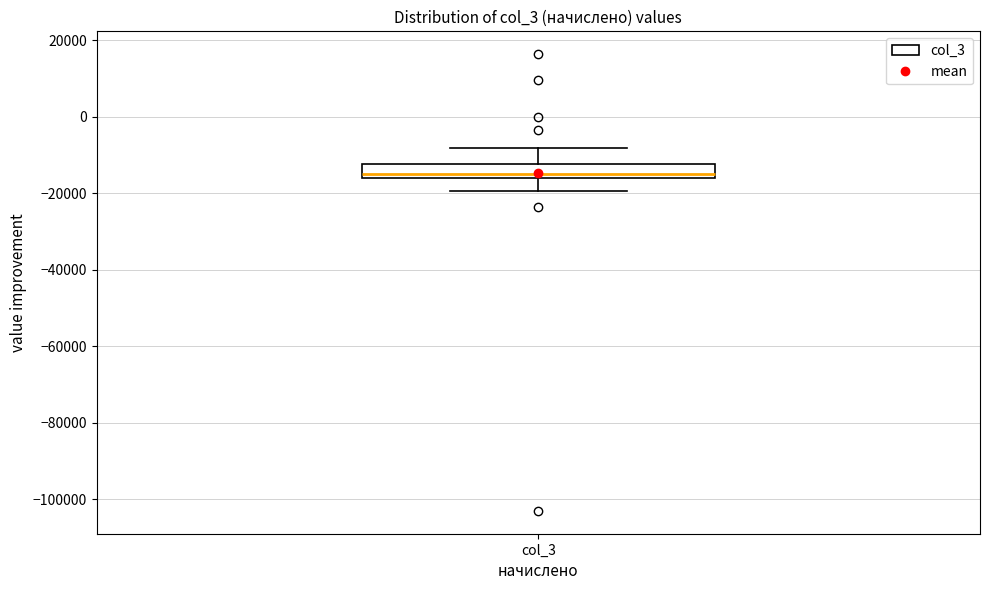

Where is the upper edge of the box for col_3 on the y-axis? The values are not printed on the chart, so give them approximately, as read against the axis.

-12000